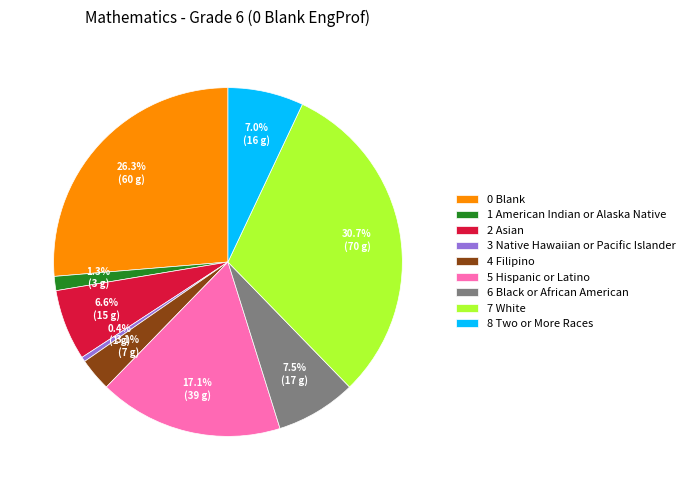

Does any single category account for the majority?

No